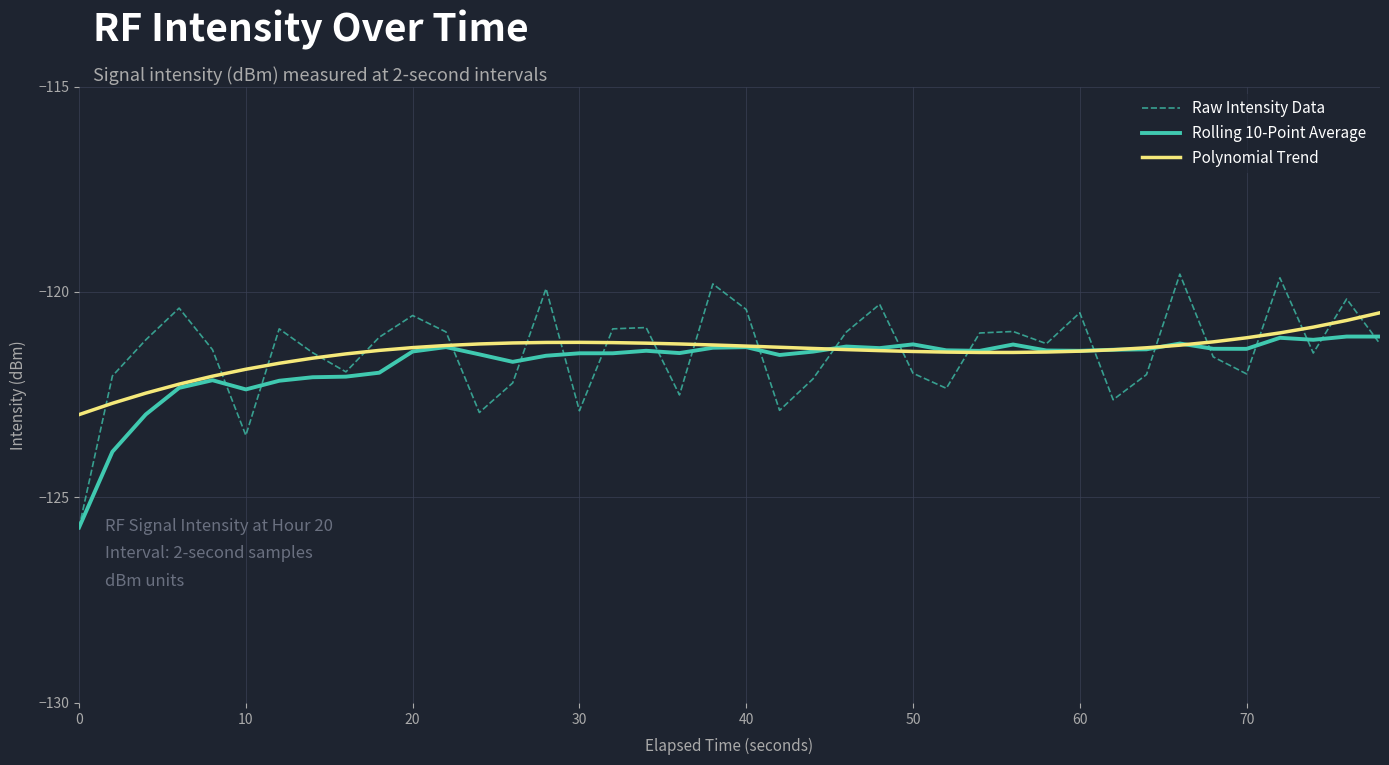

What is the maximum value shown in the chart?

-119.6